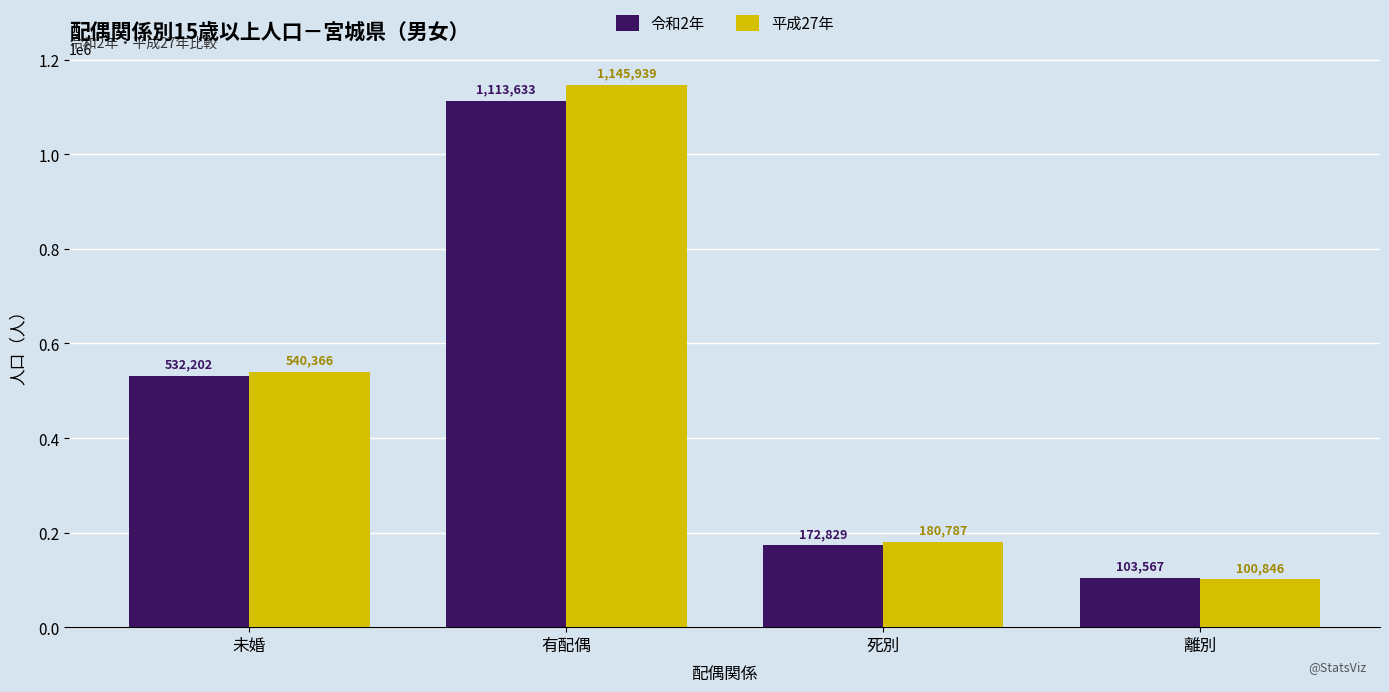

What is the difference between the second highest and minimum values in the 令和2年 series?

428635